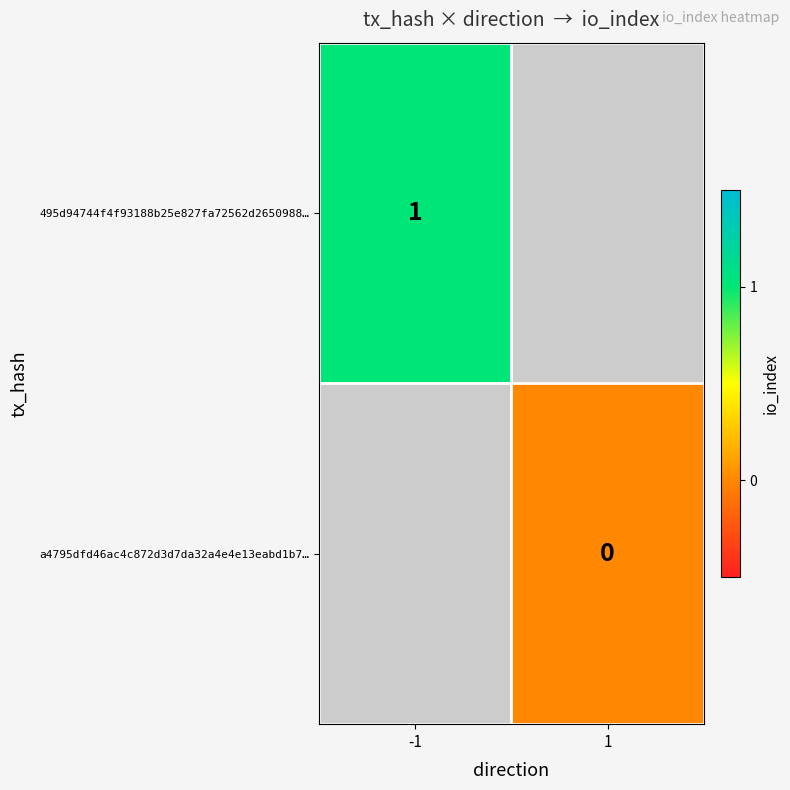

Count the number of data series in this chart.

2